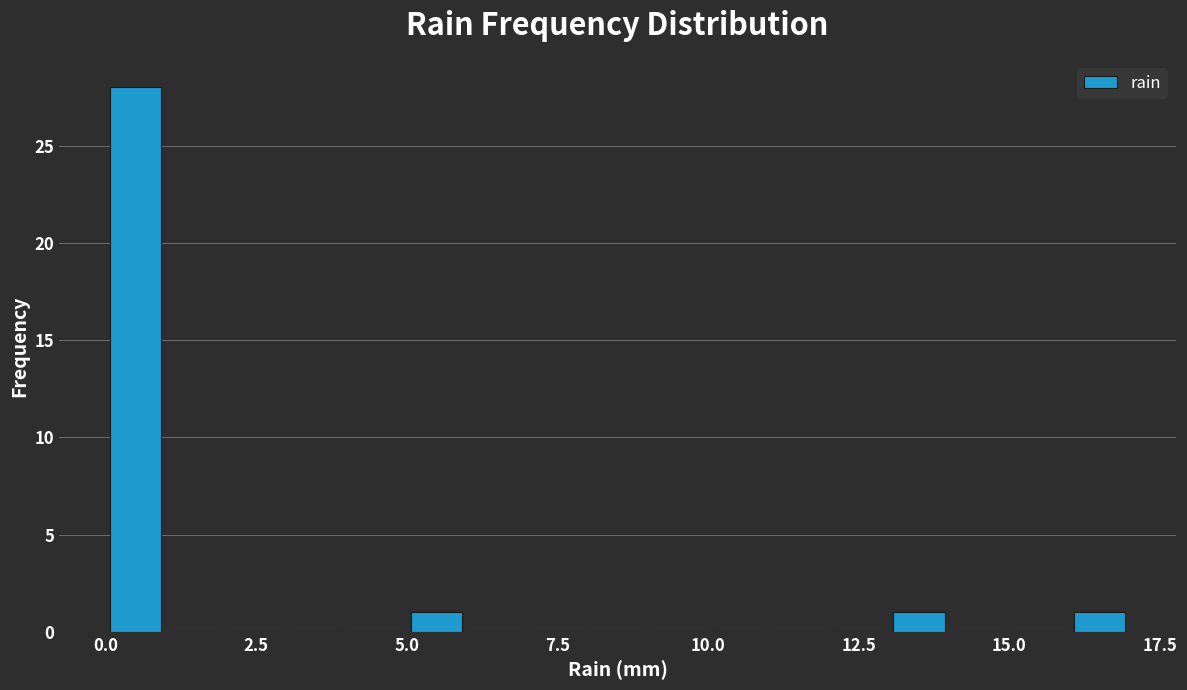

Read against the x-axis, roughly where is the centre of the tallest bar?

0.5